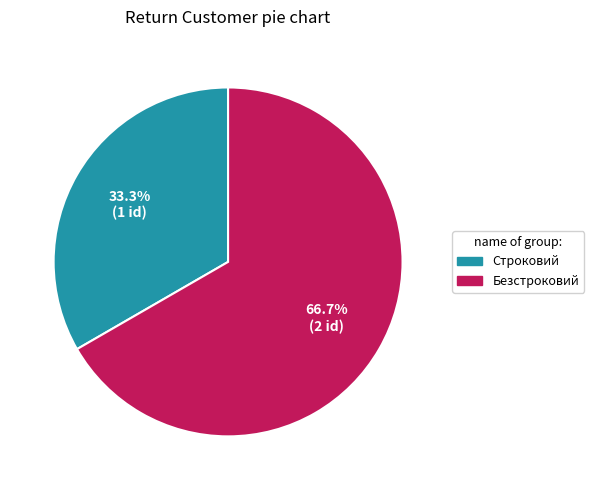

Does Безстроковий represent more than half of the total?

Yes